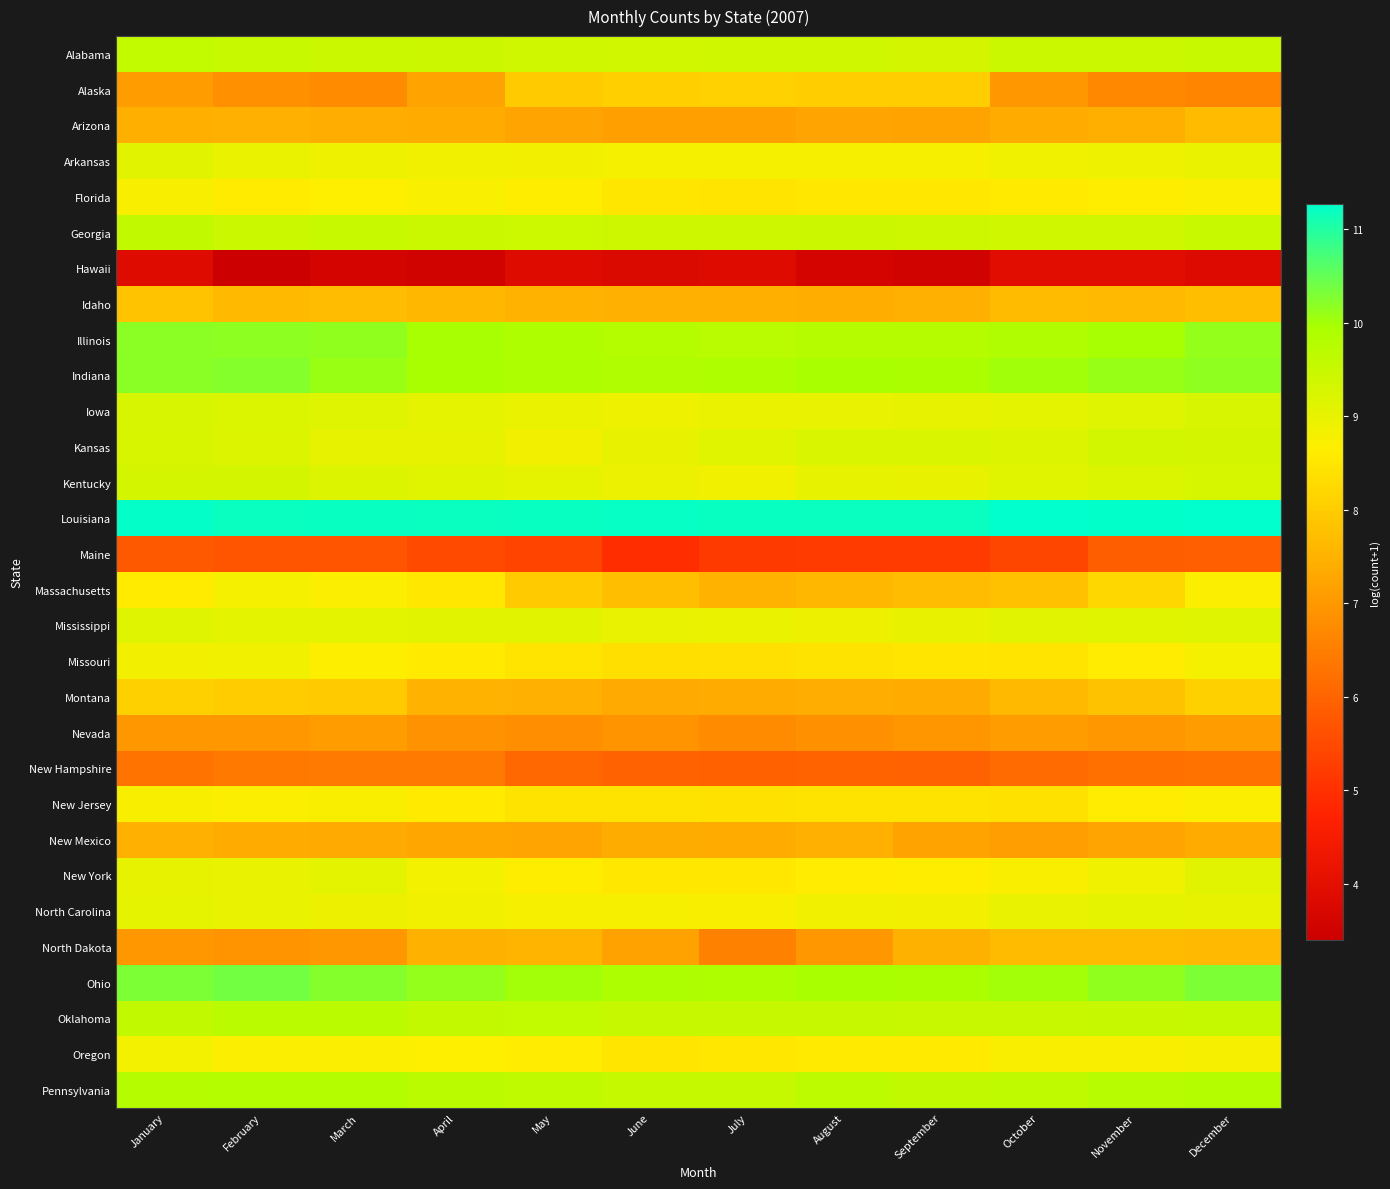

Reading left to right, list all the values displayed in this chart.

Alabama: January=9.6	February=9.5	March=9.5	April=9.4	May=9.4	June=9.4	July=9.4	August=9.4	September=9.3	October=9.4	November=9.5	December=9.5
Alaska: January=7.1	February=6.8	March=6.7	April=7.2	May=8.0	June=8.1	July=8.1	August=8.0	September=8.0	October=7.0	November=6.7	December=6.6
Arizona: January=7.4	February=7.5	March=7.4	April=7.4	May=7.2	June=7.1	July=7.2	August=7.2	September=7.2	October=7.4	November=7.4	December=7.7
Arkansas: January=9.1	February=9.0	March=8.9	April=8.9	May=8.8	June=8.8	July=8.8	August=8.8	September=8.8	October=8.9	November=8.9	December=9.0
Florida: January=8.7	February=8.6	March=8.7	April=8.7	May=8.6	June=8.5	July=8.5	August=8.5	September=8.5	October=8.6	November=8.6	December=8.7
Georgia: January=9.6	February=9.4	March=9.5	April=9.4	May=9.4	June=9.4	July=9.4	August=9.4	September=9.4	October=9.4	November=9.4	December=9.5
Hawaii: January=3.9	February=3.4	March=3.6	April=3.6	May=3.9	June=3.8	July=3.9	August=3.6	September=3.5	October=3.9	November=4.0	December=3.8
Idaho: January=7.8	February=7.7	March=7.7	April=7.6	May=7.5	June=7.5	July=7.4	August=7.4	September=7.5	October=7.7	November=7.6	December=7.8
Illinois: January=10.2	February=10.2	March=10.1	April=10.0	May=9.9	June=9.8	July=9.7	August=9.8	September=9.8	October=9.9	November=10.0	December=10.1
Indiana: January=10.2	February=10.2	March=10.1	April=10.0	May=9.9	June=9.9	July=9.9	August=10.0	September=9.9	October=10.0	November=10.1	December=10.2
Iowa: January=9.3	February=9.2	March=9.1	April=9.0	May=9.0	June=8.9	July=9.0	August=9.0	September=9.0	October=9.1	November=9.1	December=9.3
Kansas: January=9.2	February=9.2	March=9.0	April=9.0	May=8.8	June=9.0	July=9.1	August=9.2	September=9.2	October=9.2	November=9.3	December=9.3
Kentucky: January=9.3	February=9.3	March=9.2	April=9.1	May=9.0	June=8.9	July=8.9	August=9.0	September=9.0	October=9.1	November=9.2	December=9.3
Louisiana: January=11.2	February=11.2	March=11.2	April=11.2	May=11.2	June=11.2	July=11.2	August=11.2	September=11.2	October=11.3	November=11.2	December=11.3
Maine: January=5.8	February=5.7	March=5.7	April=5.5	May=5.4	June=4.9	July=5.2	August=5.2	September=5.2	October=5.4	November=5.9	December=5.9
Massachusetts: January=8.6	February=8.8	March=8.7	April=8.5	May=8.0	June=7.7	July=7.5	August=7.6	September=7.7	October=7.8	November=8.2	December=8.7
Mississippi: January=9.1	February=9.1	March=9.0	April=9.1	May=9.1	June=9.0	July=9.0	August=8.9	September=9.0	October=9.1	November=9.1	December=9.1
Missouri: January=8.8	February=8.8	March=8.7	April=8.6	May=8.5	June=8.4	July=8.4	August=8.4	September=8.5	October=8.5	November=8.6	December=8.8
Montana: January=8.1	February=8.0	March=8.0	April=7.5	May=7.5	June=7.3	July=7.4	August=7.4	September=7.4	October=7.7	November=7.8	December=8.1
Nevada: January=7.0	February=7.0	March=7.1	April=6.9	May=6.8	June=6.9	July=6.8	August=6.8	September=7.0	October=7.1	November=7.0	December=7.1
New Hampshire: January=6.3	February=6.4	March=6.4	April=6.4	May=6.0	June=6.0	July=5.9	August=6.0	September=6.0	October=6.1	November=6.2	December=6.3
New Jersey: January=8.7	February=8.7	March=8.7	April=8.6	May=8.5	June=8.4	July=8.4	August=8.4	September=8.5	October=8.4	November=8.6	December=8.7
New Mexico: January=7.5	February=7.4	March=7.3	April=7.3	May=7.2	June=7.4	July=7.4	August=7.5	September=7.2	October=7.1	November=7.2	December=7.4
New York: January=9.0	February=9.0	March=9.0	April=8.8	May=8.6	June=8.5	July=8.5	August=8.6	September=8.6	October=8.7	November=8.9	December=9.1
North Carolina: January=9.0	February=9.0	March=8.9	April=8.8	May=8.8	June=8.8	July=8.8	August=8.8	September=8.8	October=9.0	November=9.0	December=9.0
North Dakota: January=7.0	February=6.9	March=7.0	April=7.5	May=7.5	June=7.2	July=6.6	August=7.0	September=7.5	October=7.7	November=7.7	December=7.6
Ohio: January=10.3	February=10.4	March=10.2	April=10.1	May=10.0	June=9.9	July=9.9	August=10.0	September=9.9	October=10.0	November=10.1	December=10.3
Oklahoma: January=9.6	February=9.7	March=9.7	April=9.6	May=9.6	June=9.5	July=9.5	August=9.5	September=9.5	October=9.5	November=9.5	December=9.5
Oregon: January=8.8	February=8.7	March=8.7	April=8.6	May=8.6	June=8.5	July=8.5	August=8.6	September=8.6	October=8.7	November=8.7	December=8.8
Pennsylvania: January=9.8	February=9.8	March=9.8	April=9.7	May=9.6	June=9.5	July=9.5	August=9.7	September=9.6	October=9.6	November=9.8	December=9.8